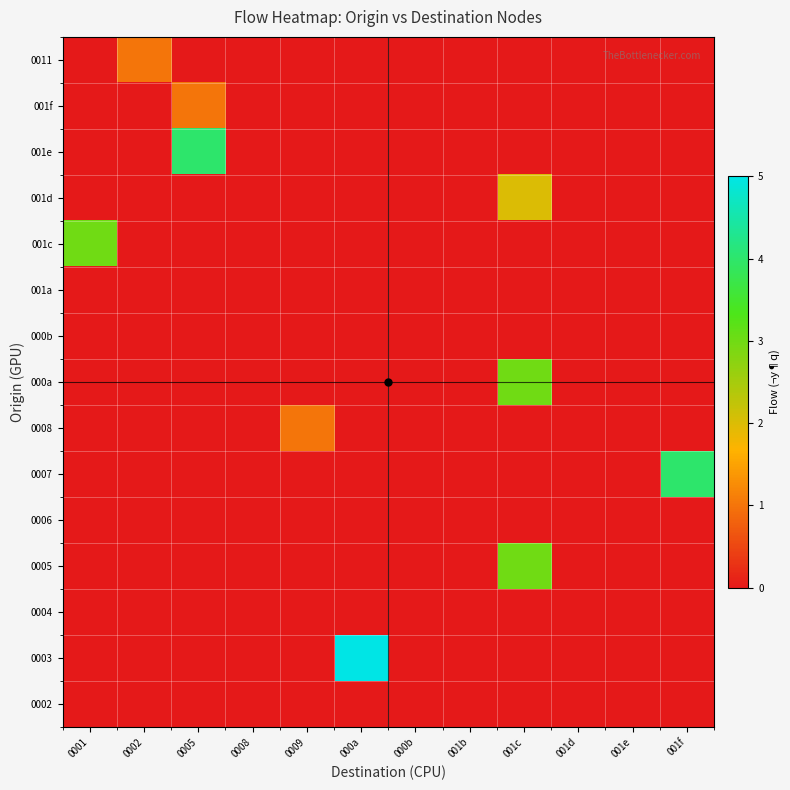

At which category is the sum across all series the highest?

001c